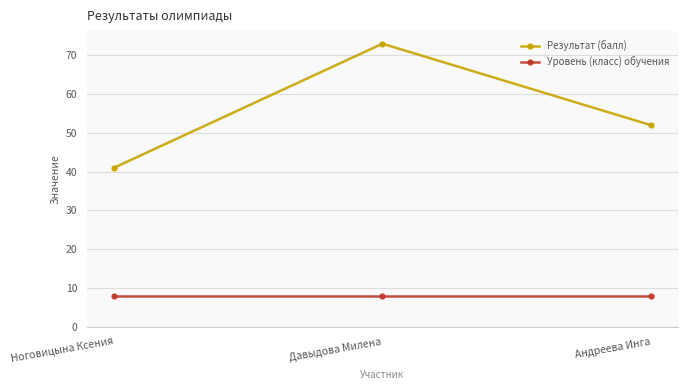

What is the label of the 1st point from the left?

Ноговицына Ксения